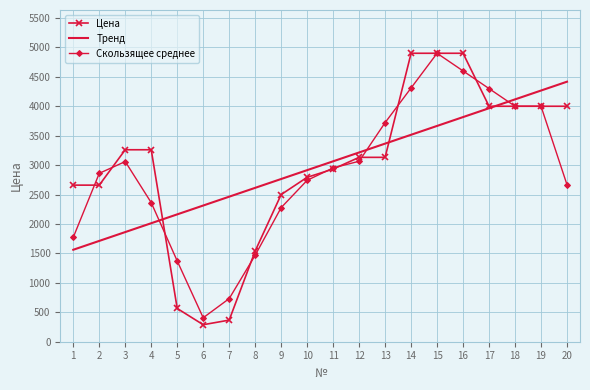

What is the smallest value displayed?

289.0